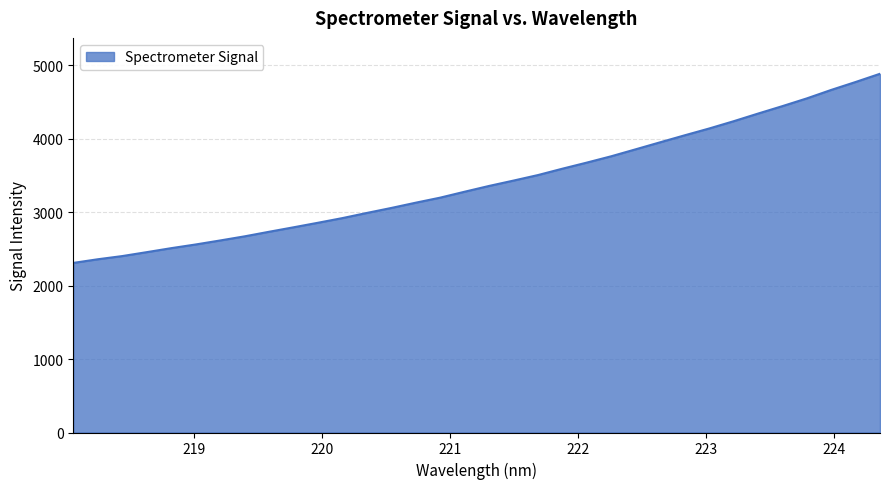

What is the difference between the maximum and minimum values?

2573.3